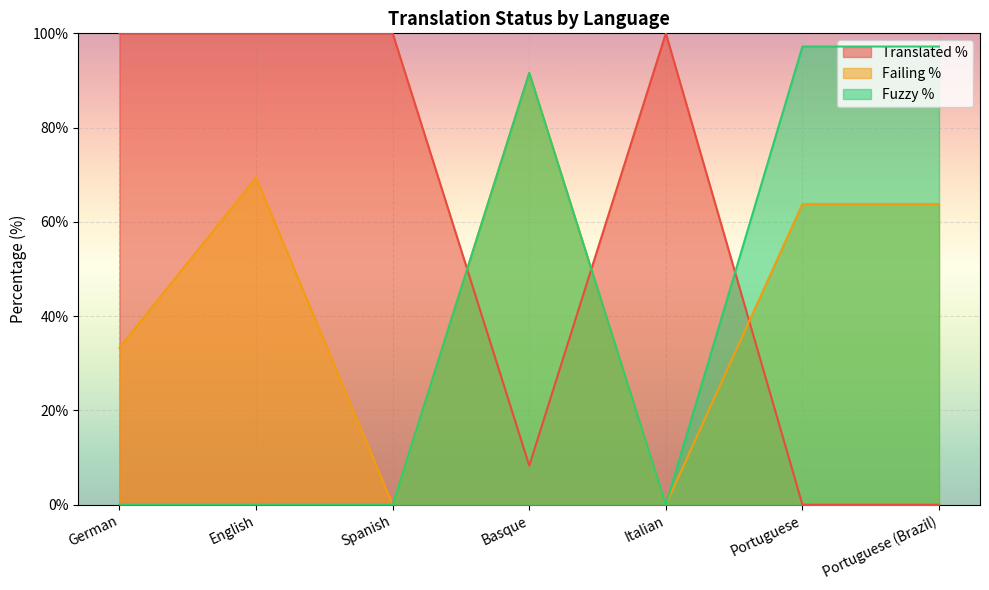

How many interior local valleys does the failing_percent series have?

2